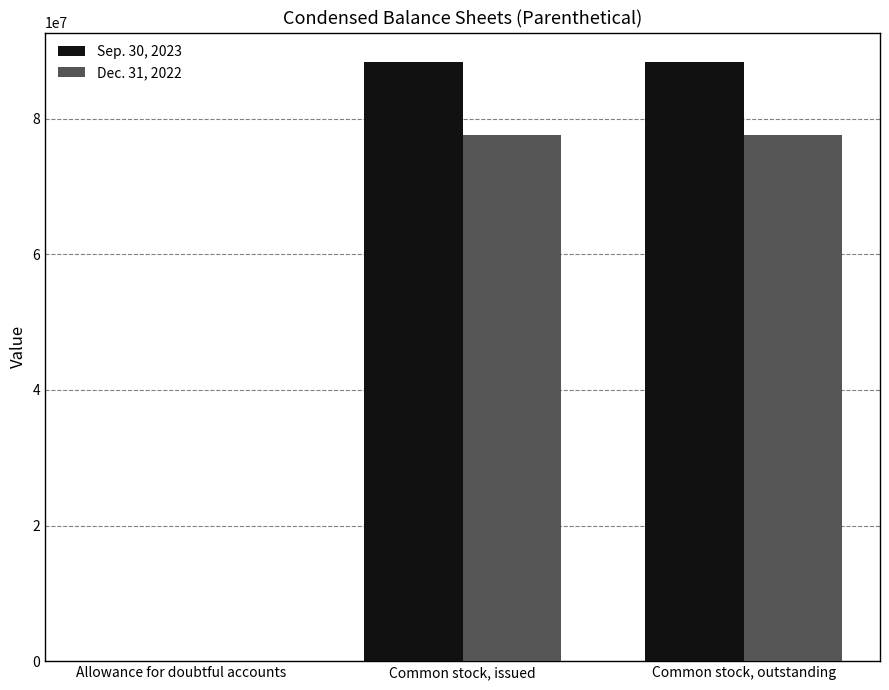

What is the total value across all series at Allowance for doubtful accounts?

175